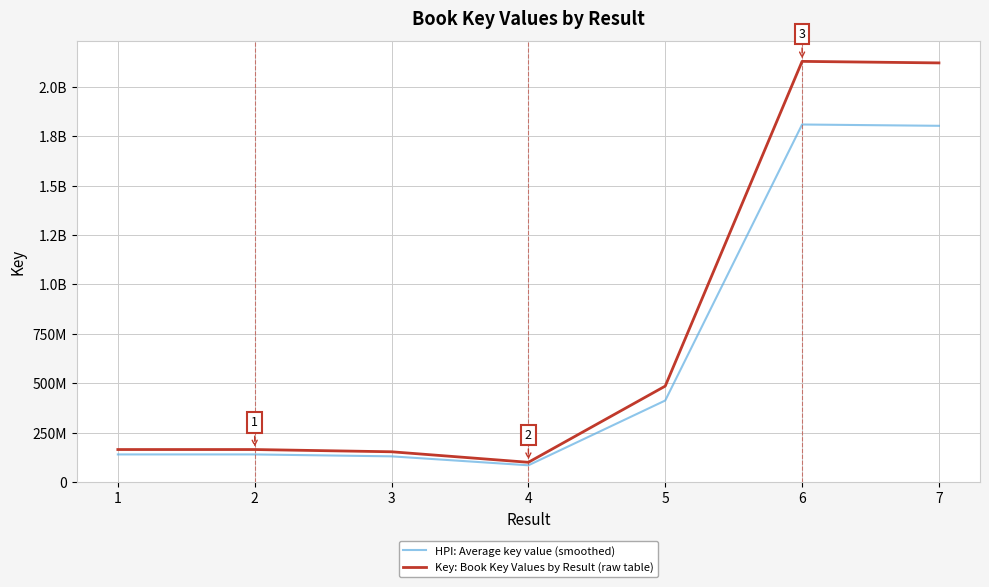

What is the value of the Key: Book Key Values by Result (raw table) point at the 6th from the left?

2128141638.0